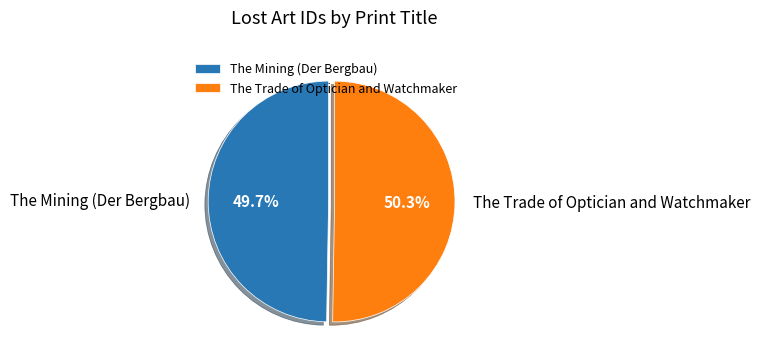

Which has a higher value, The Mining (Der Bergbau) or The Trade of Optician and Watchmaker?

The Trade of Optician and Watchmaker